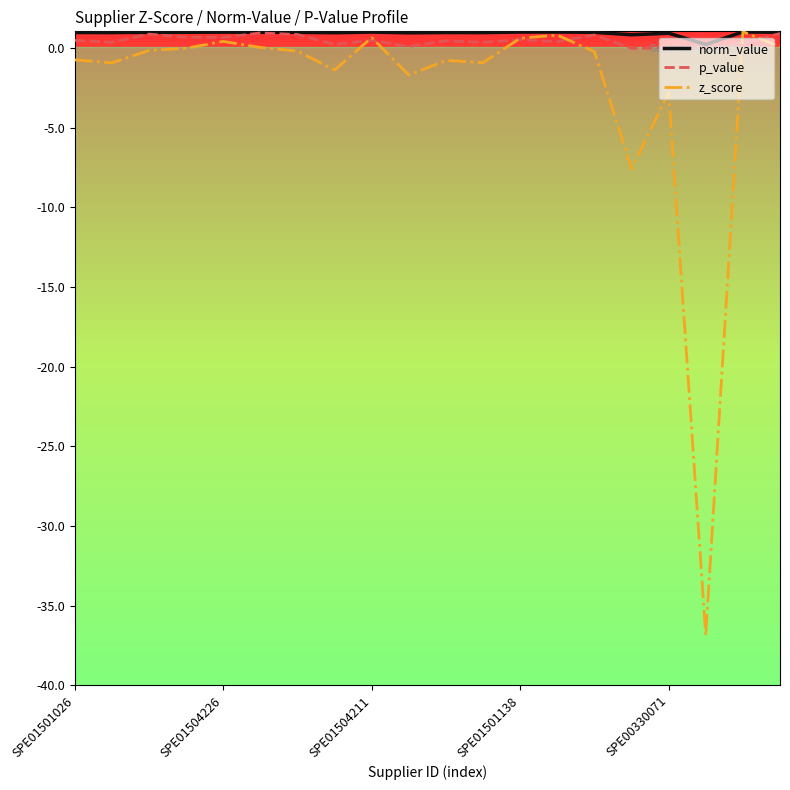

What are all the series names shown in the legend?

norm_value, p_value, z_score